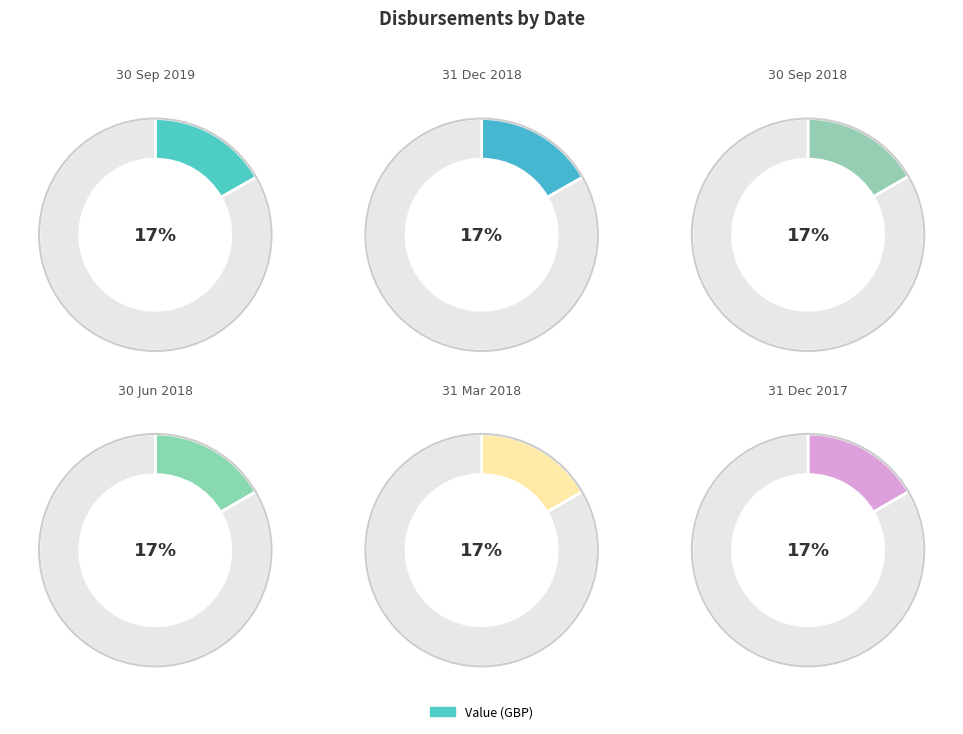

Combined, do 30 Jun 2018 and 31 Mar 2018 account for over 50%?

No